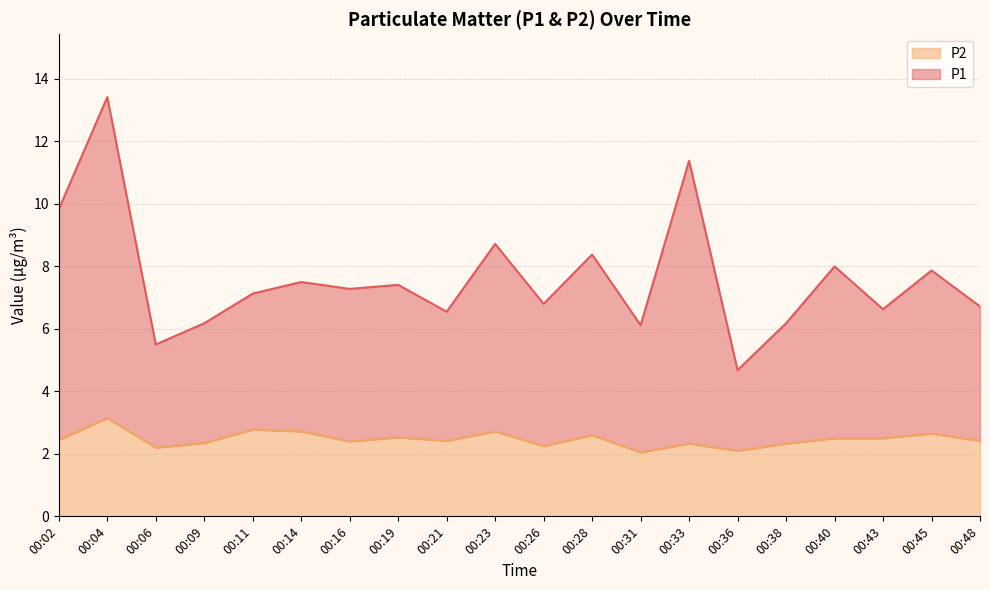

At 00:02, list the series in order from smallest to largest.

P2, P1